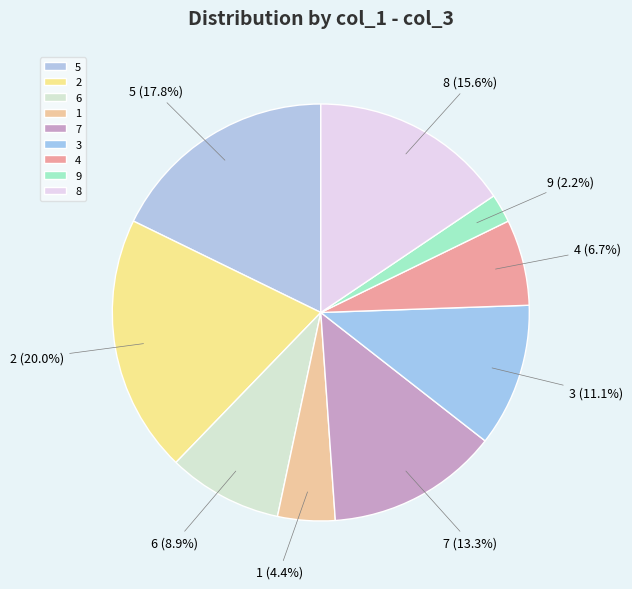

To the nearest percent, what is the difference between the largest and smallest slice percentages?

18%